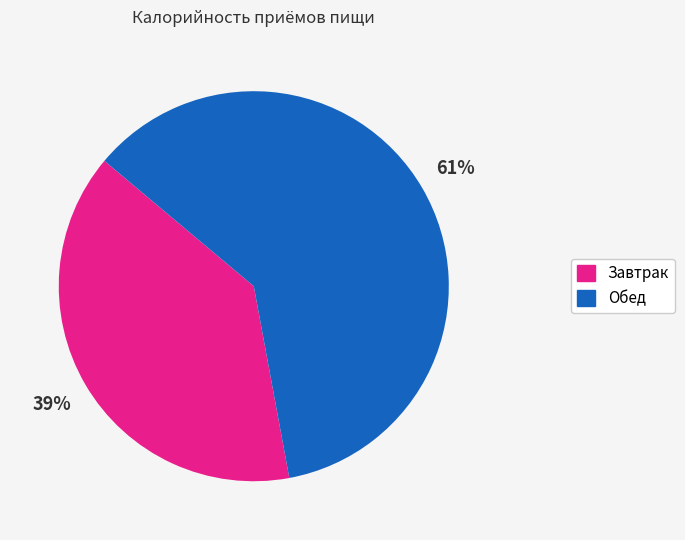

Which slice is the smallest?

Завтрак